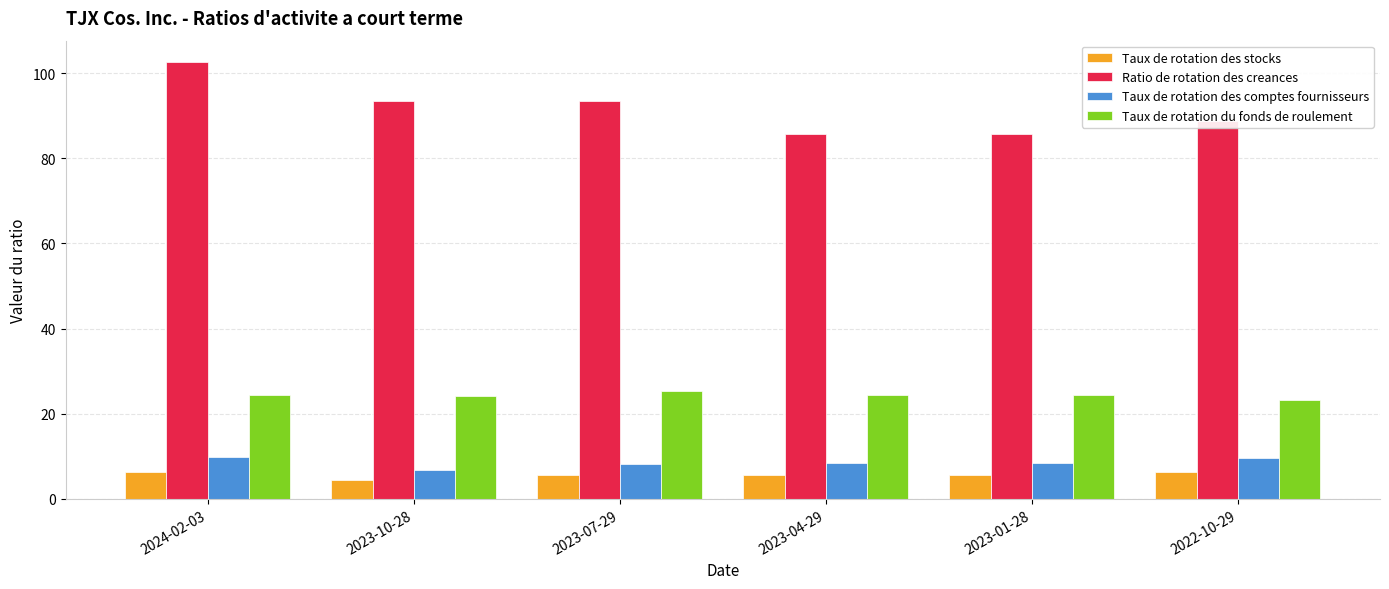

Does the chart contain stacked bars?

No